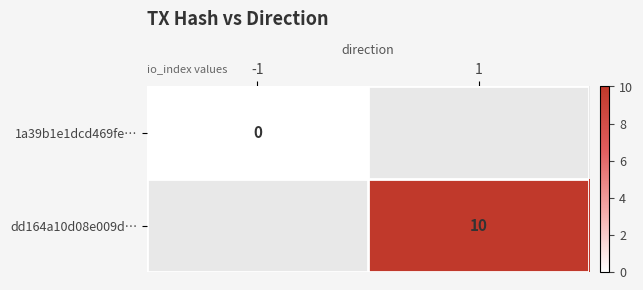

Count the number of data series in this chart.

2